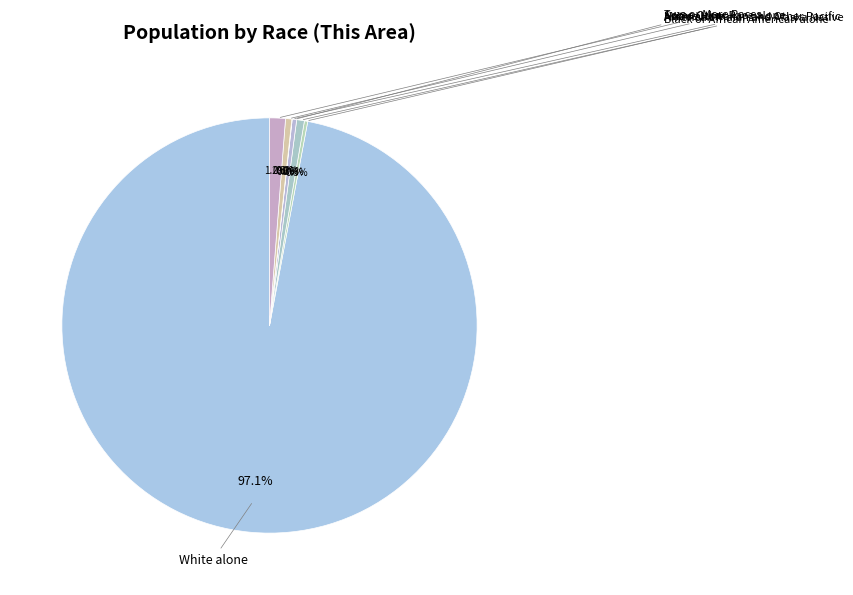

To the nearest percent, what percentage of the pie is American Indian and Alaska Native?

1%